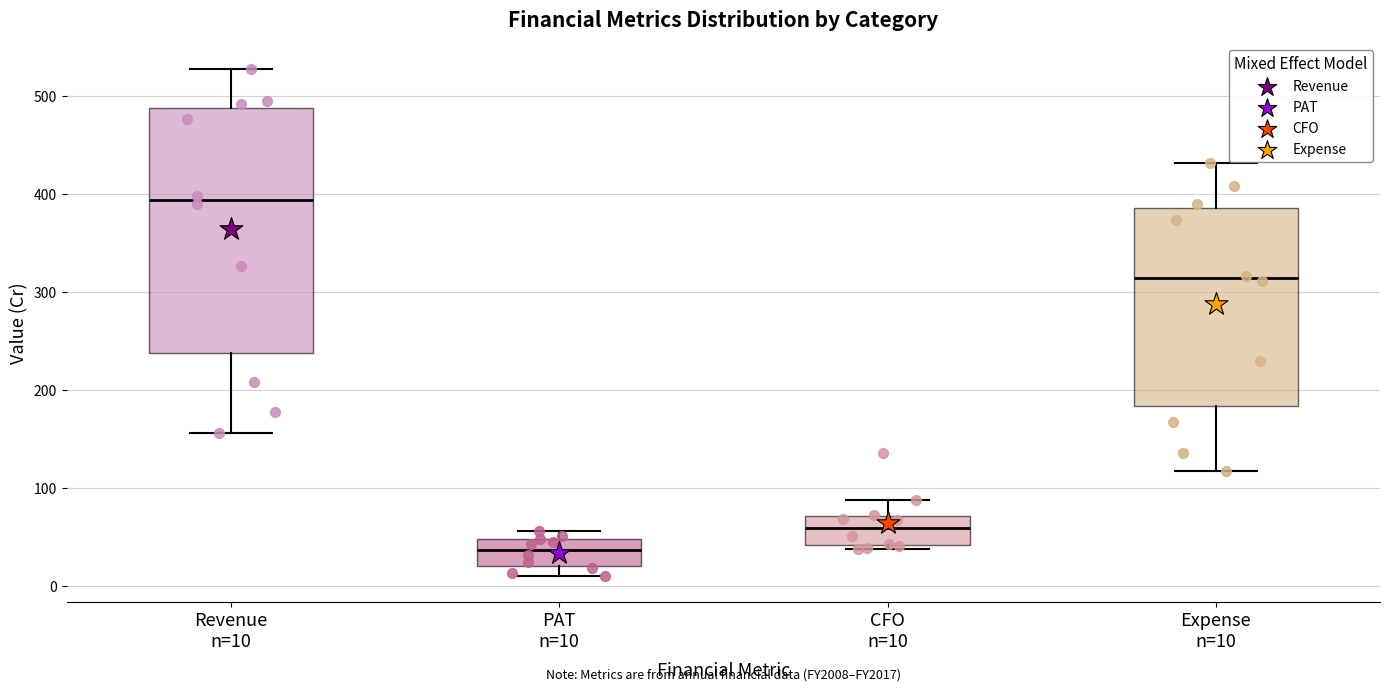

Where does the lower whisker of the box for PAT n=10 end on the y-axis? The values are not printed on the chart, so give them approximately, as read against the axis.

10